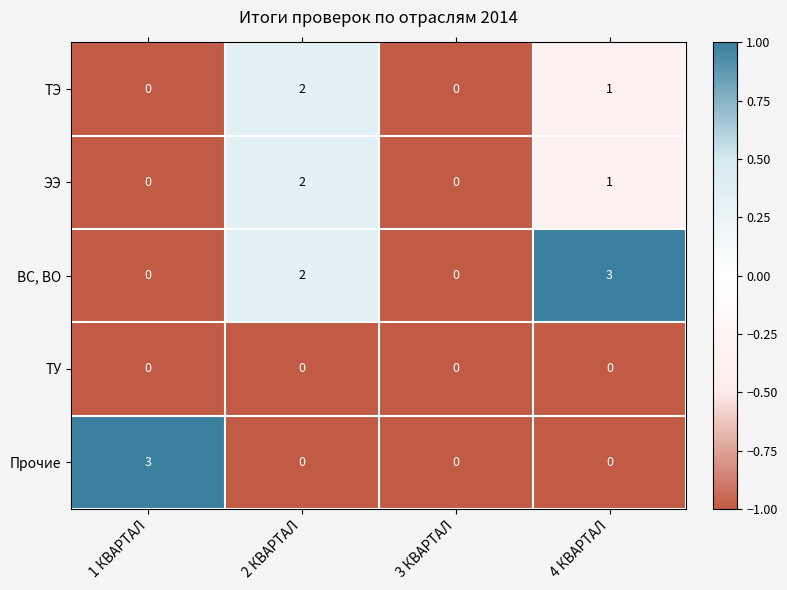

Which series has the largest total across all categories?

ВС, ВО